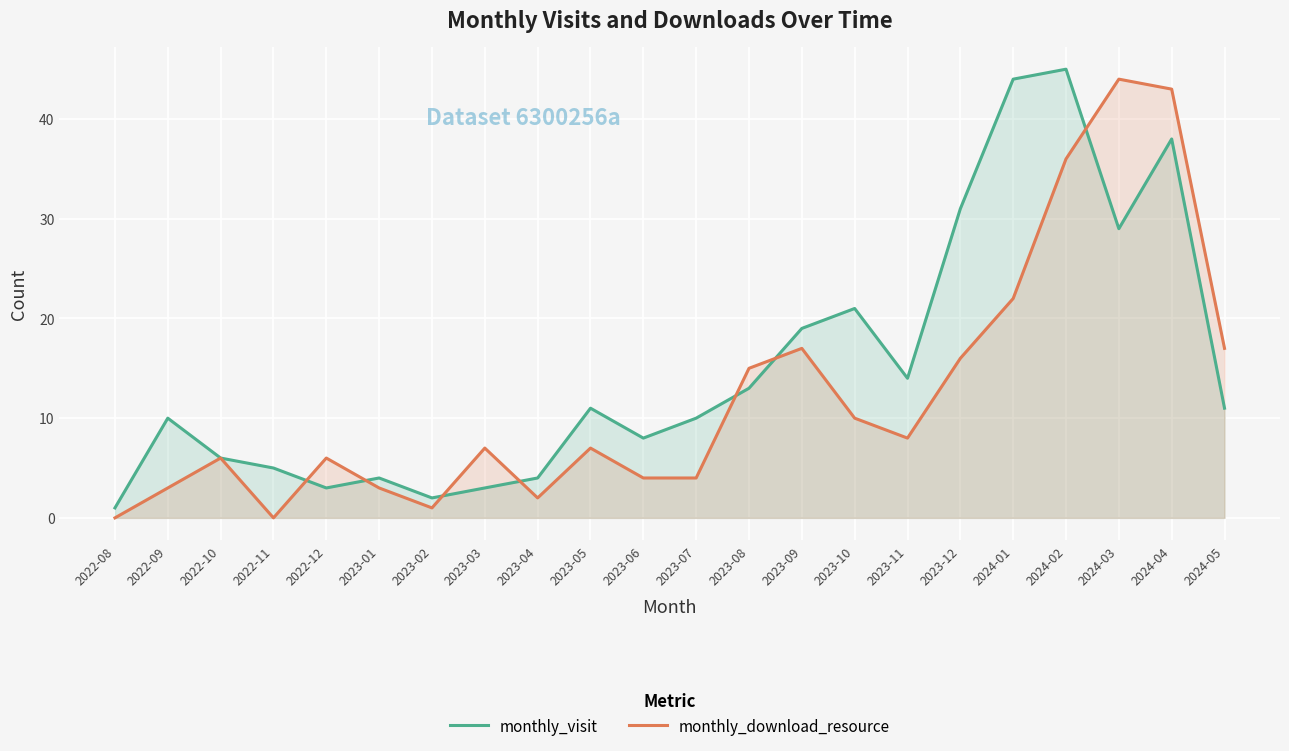

How many times do monthly_download_resource and monthly_visit cross each other?

7